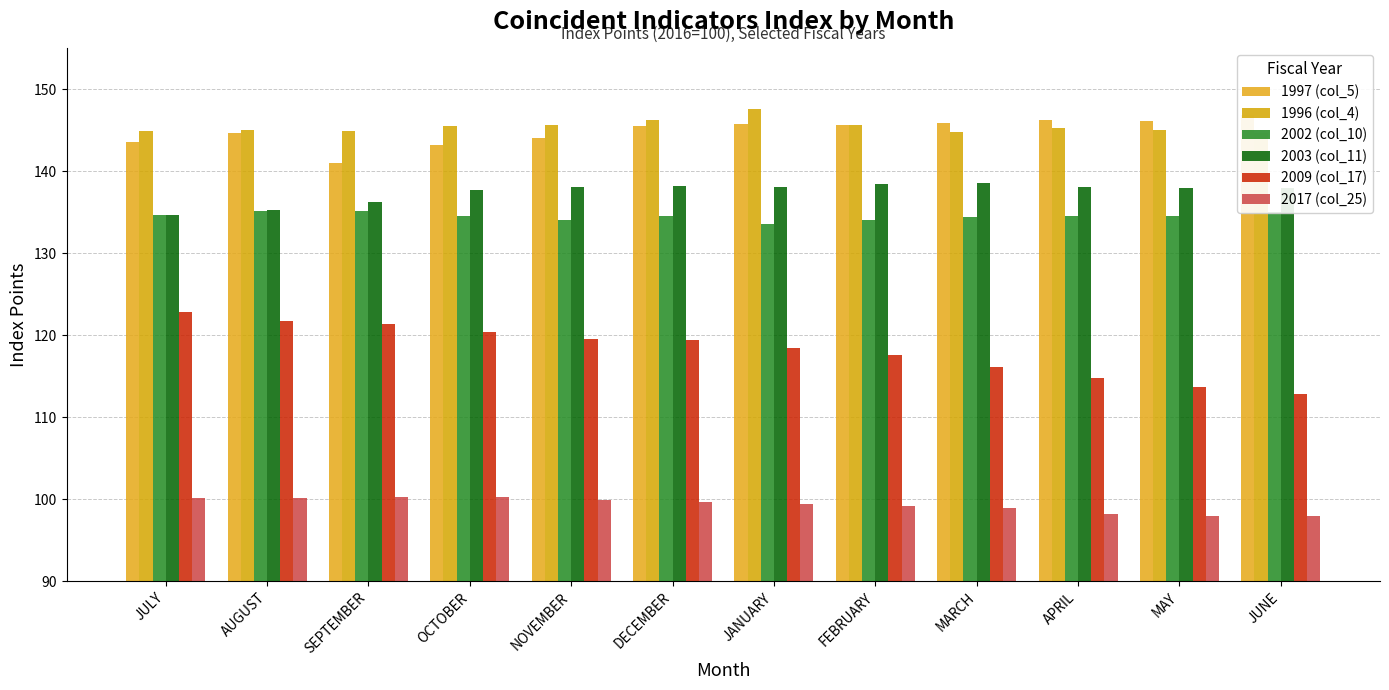

What is the value of the 2017 (col_25) bar at the 4th from the left?

100.3